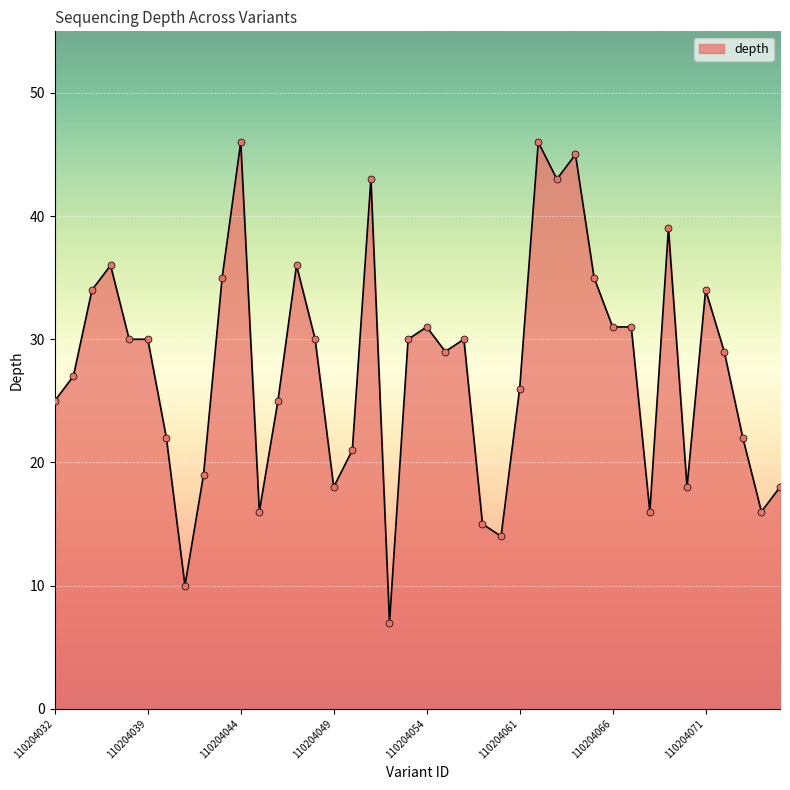

What is the difference between the maximum and minimum values?

39